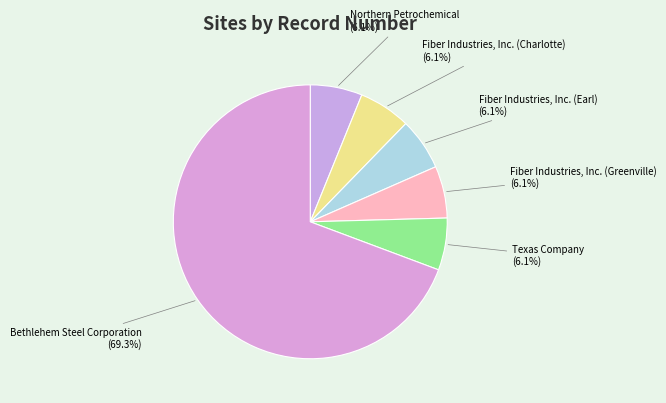

To the nearest percent, what is the average slice percentage?

17%